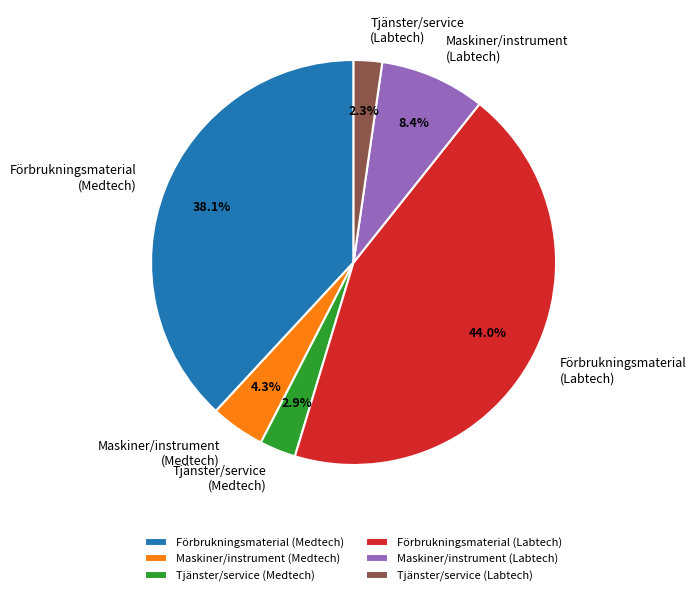

What is the smallest slice in the pie chart?

Tjänster/service (Labtech)